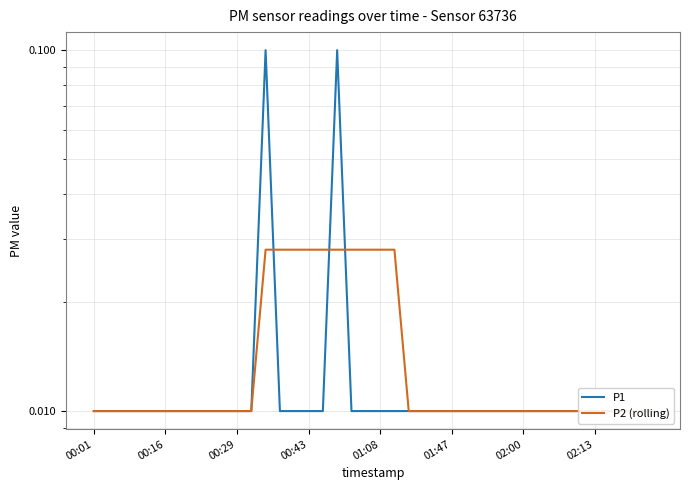

At 26, list the series in order from smallest to largest.

P1, P2 (rolling)